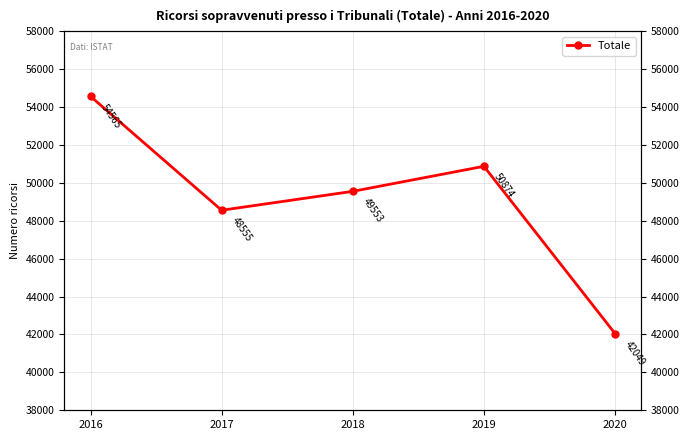

What is the ratio of the value at 2016 to the value at 2019?

1.1